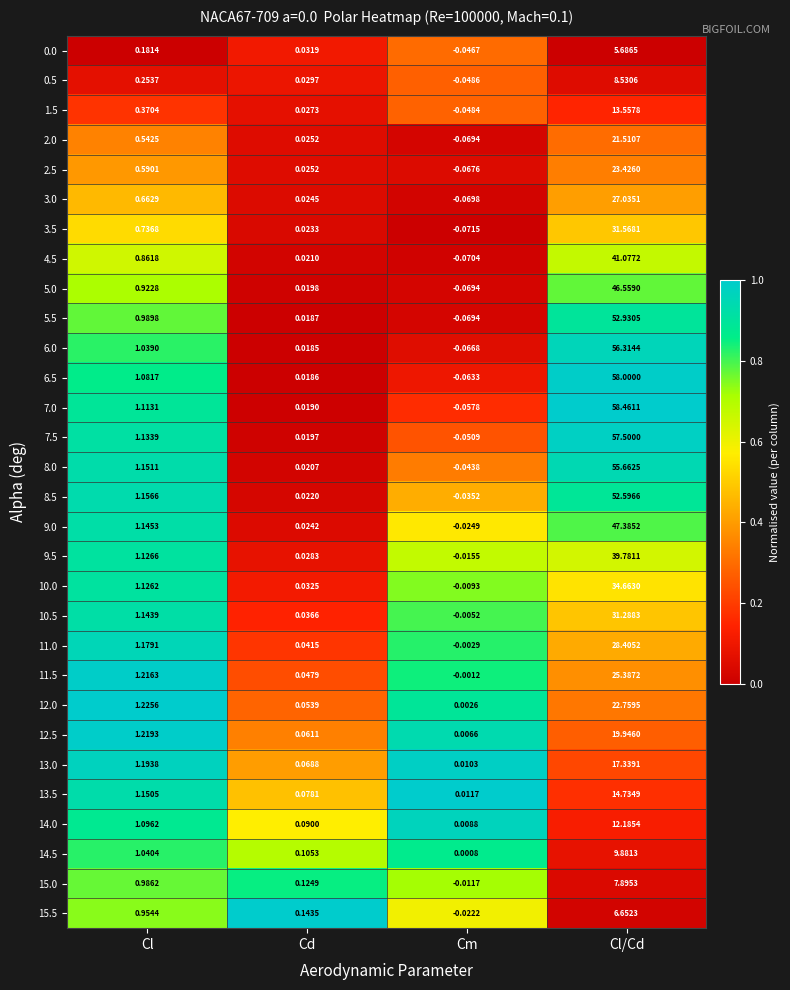

Is the value of 11.5 at Cm greater than the value of 9.5 at Cm?

Yes